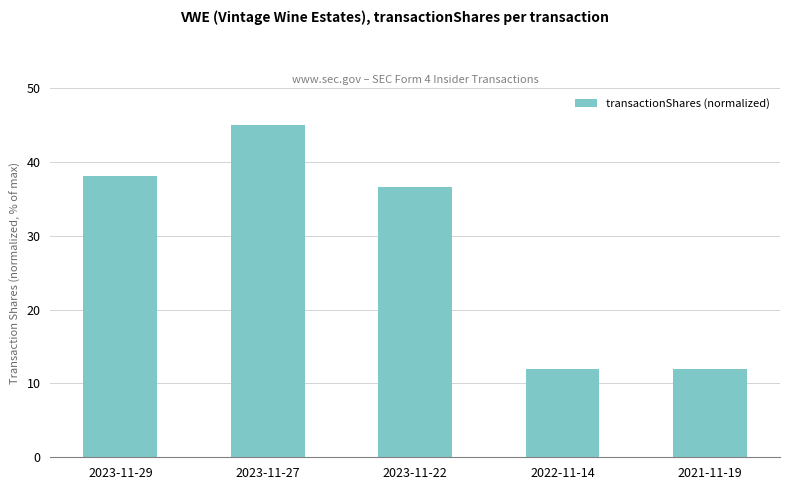

What is the label of the 1st bar from the right?

2021-11-19